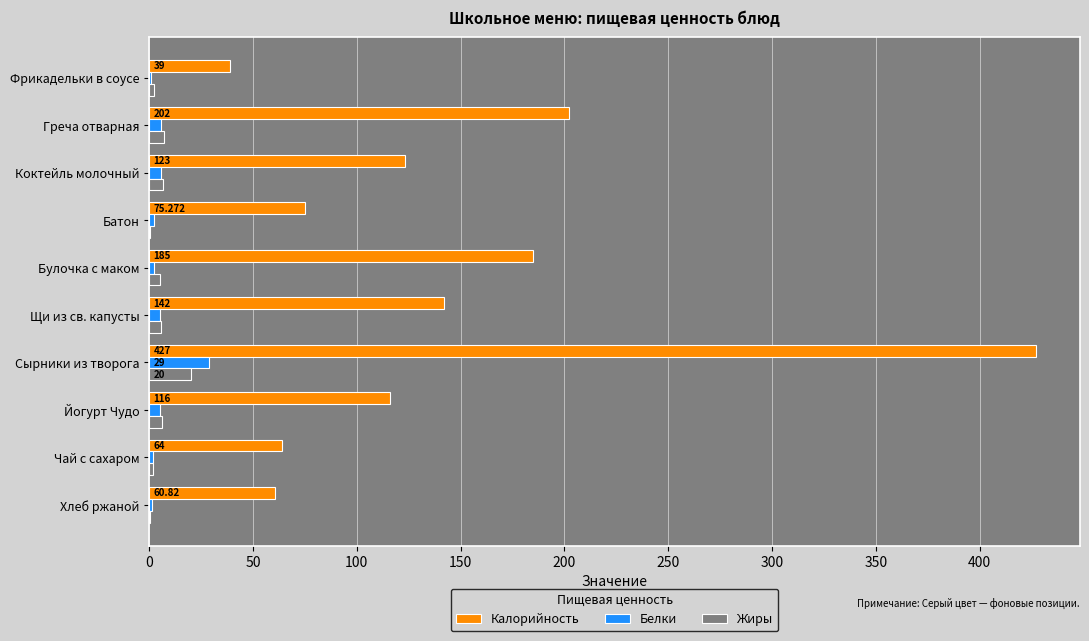

Is the value of Белки at Батон greater than the value of Калорийность at Греча отварная?

No